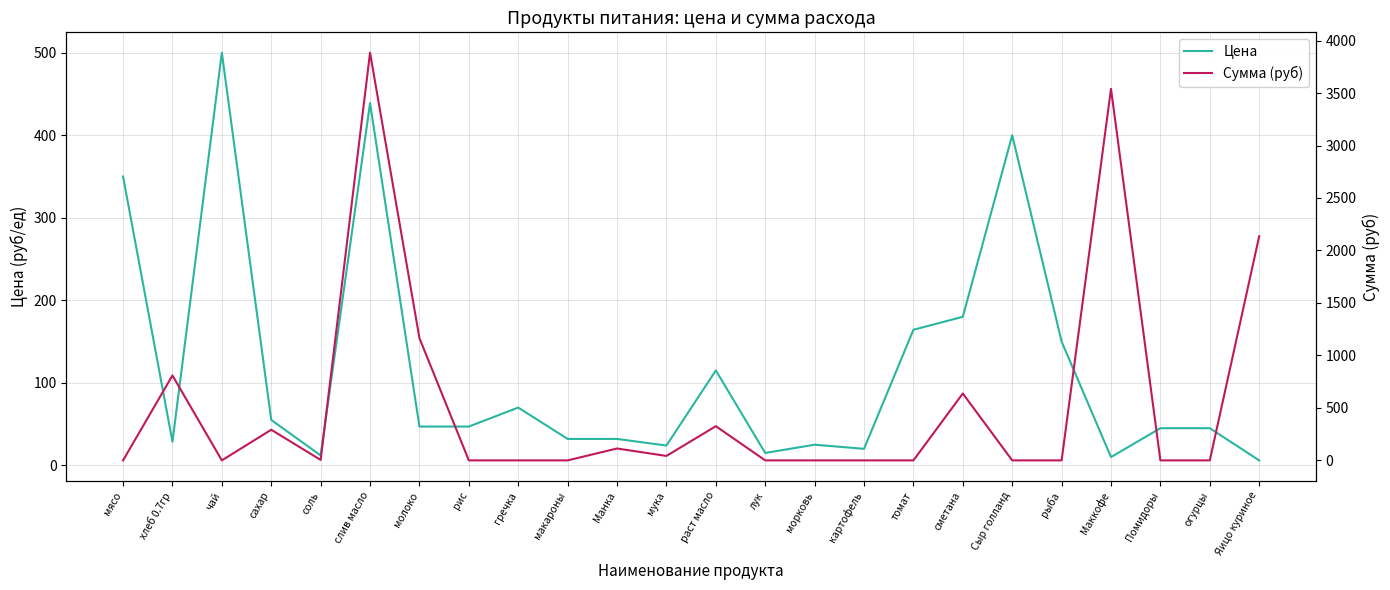

Reading right to left, extract all data points from this chart.

Цена: Яицо куриное=6.0	огурцы=45.0	Помидоры=45.0	Маккофе=10.0	рыба=150.0	Сыр голланд=400.0	сметана=180.0	томат=164.3	картофель=20.0	морковь=25.0	лук=15.0	раст масло=115.0	мука=24.0	Манка=32.0	макароны=32.0	гречка=70.0	рис=47.0	молоко=47.0	слив масло=438.9	соль=12.0	сахар=55.0	чай=500.0	хлеб 0.7гр=28.6	мясо=350.0
Сумма (руб): Яицо куриное=2136.0	огурцы=0.0	Помидоры=0.0	Маккофе=3540.0	рыба=0.0	Сыр голланд=0.0	сметана=637.2	томат=0.0	картофель=0.0	морковь=0.0	лук=0.0	раст масло=325.7	мука=42.5	Манка=113.3	макароны=0.0	гречка=0.0	рис=0.0	молоко=1164.7	слив масло=3884.2	соль=4.2	сахар=292.1	чай=0.0	хлеб 0.7гр=809.1	мясо=0.0